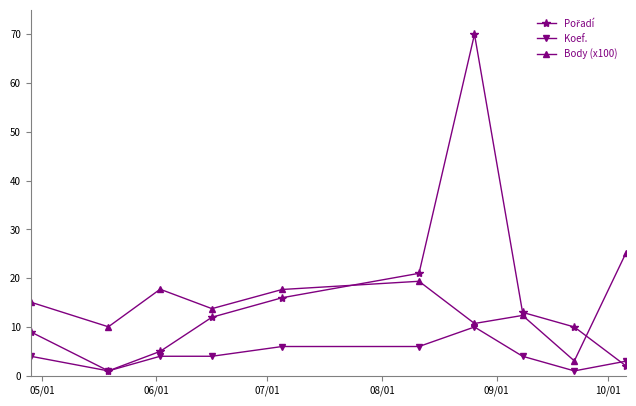

What is the highest value of the Body (x100) series?

25.2